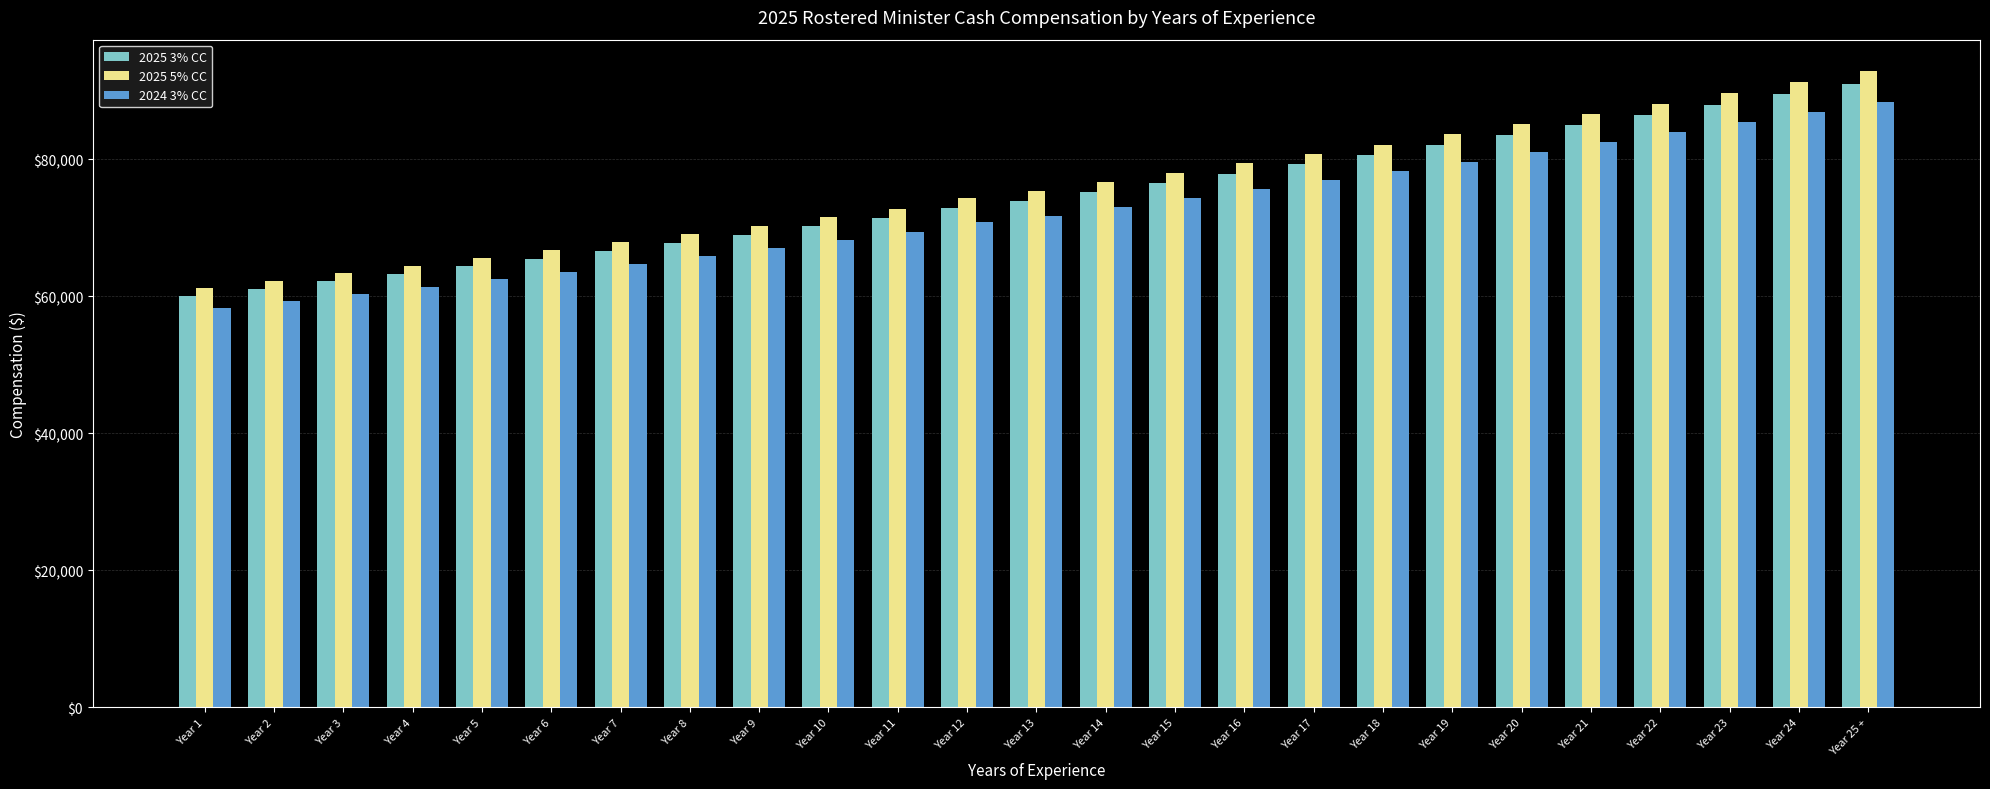

What is the highest value of the 2024 3% CC series?

88368.0